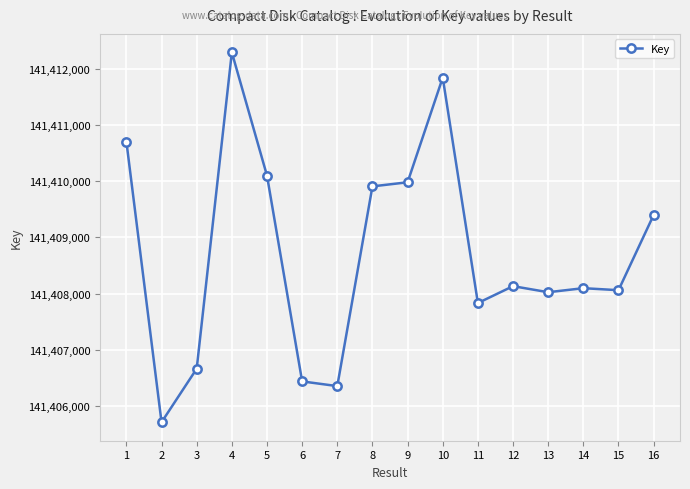

The chart shows a value of 141412299 at 4. True or false?

True